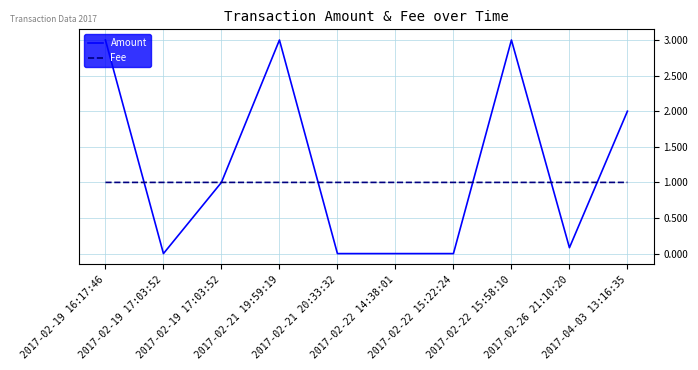

Which series ends up on top after the final intersection of Amount and Fee?

Amount